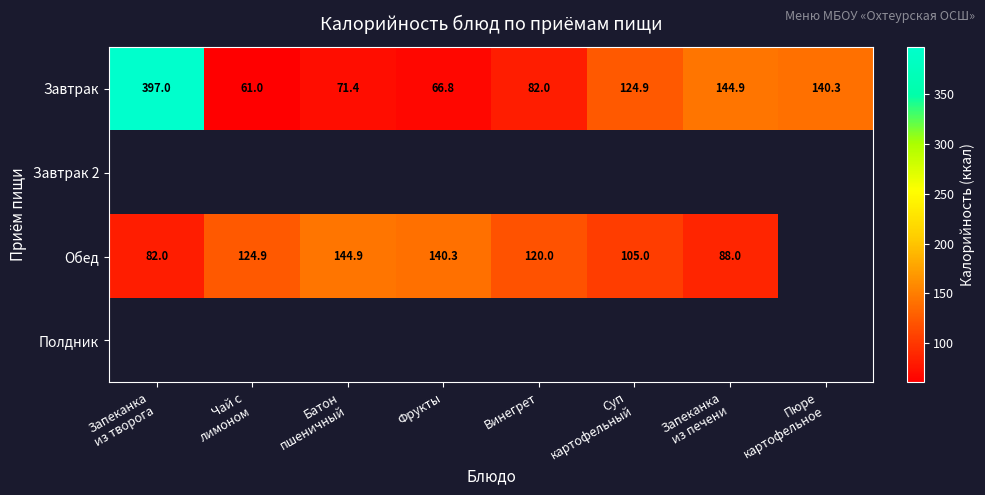

Which label corresponds to the smallest value in the chart?

Чай с
лимоном